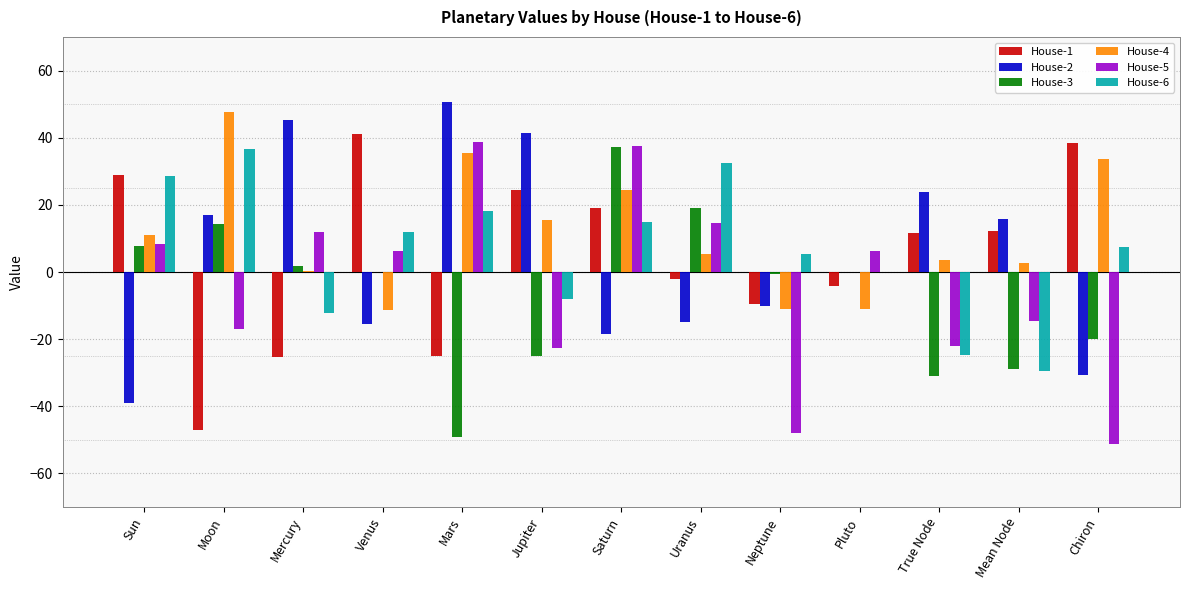

Which category has the highest value across all series?

Mars